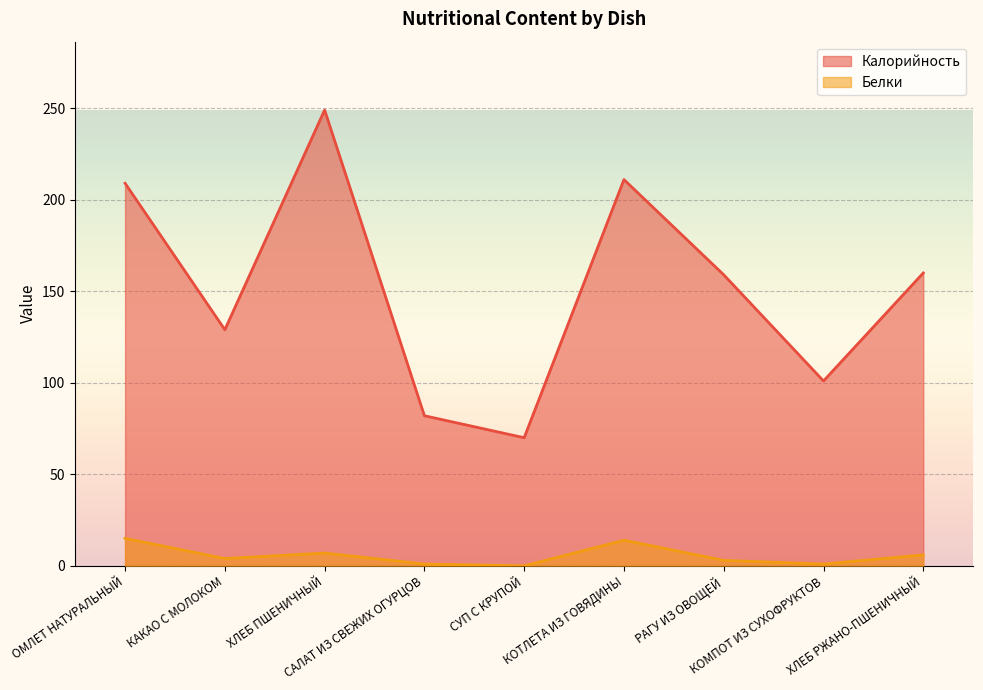

What position from the left is ОМЛЕТ НАТУРАЛЬНЫЙ?

1